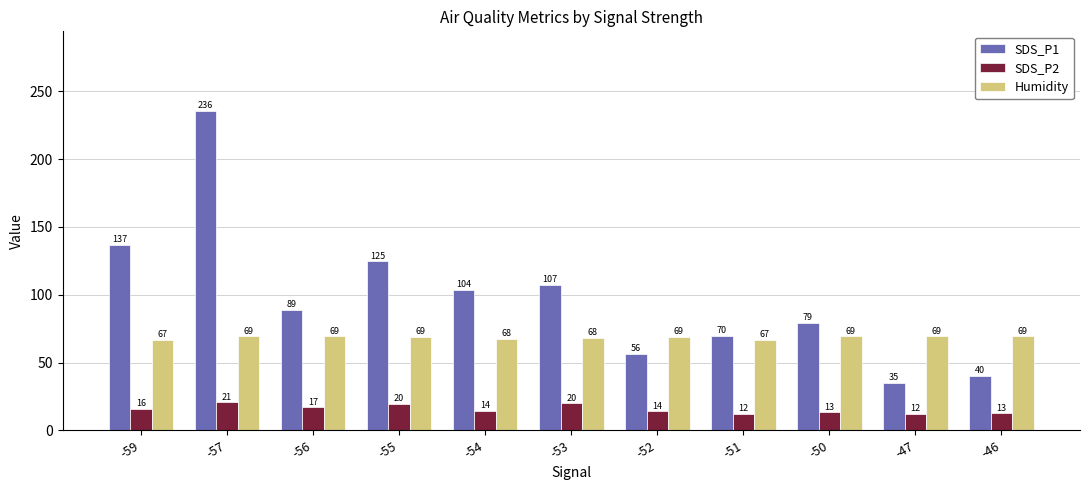

What is the total value across all series at -54?

185.6